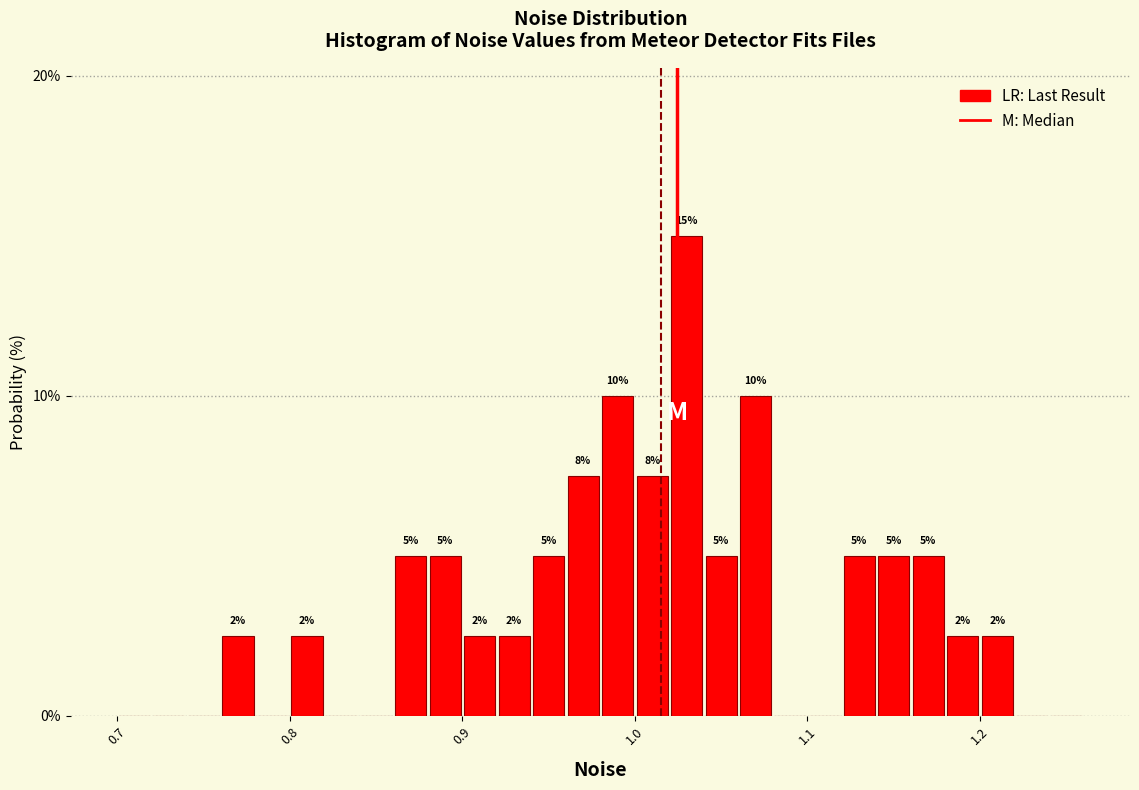

Read against the x-axis, roughly where is the centre of the tallest bar?

1.03